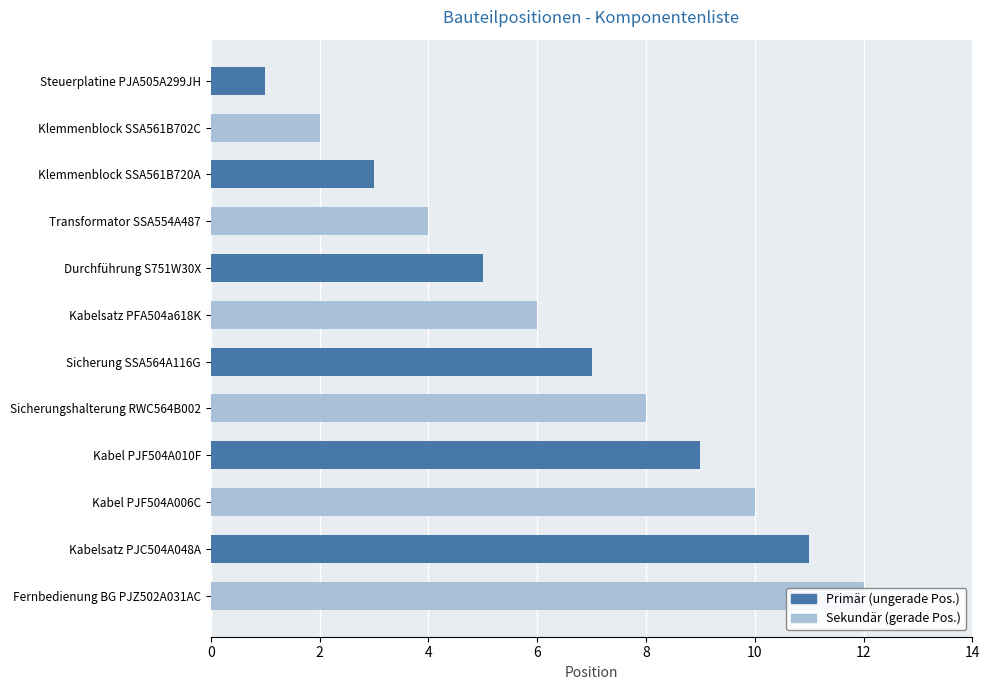

What is the value of the 4th bar from the left?

4